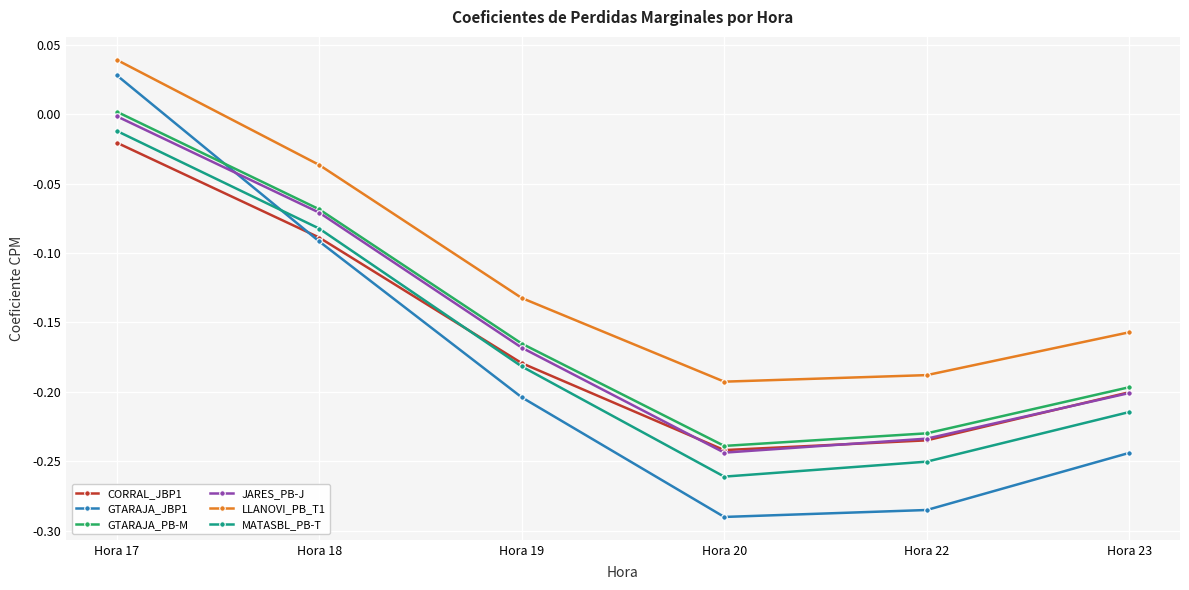

Where do GTARAJA_JBP1 and JARES_PB-J first cross each other?

Hora 17 and Hora 18